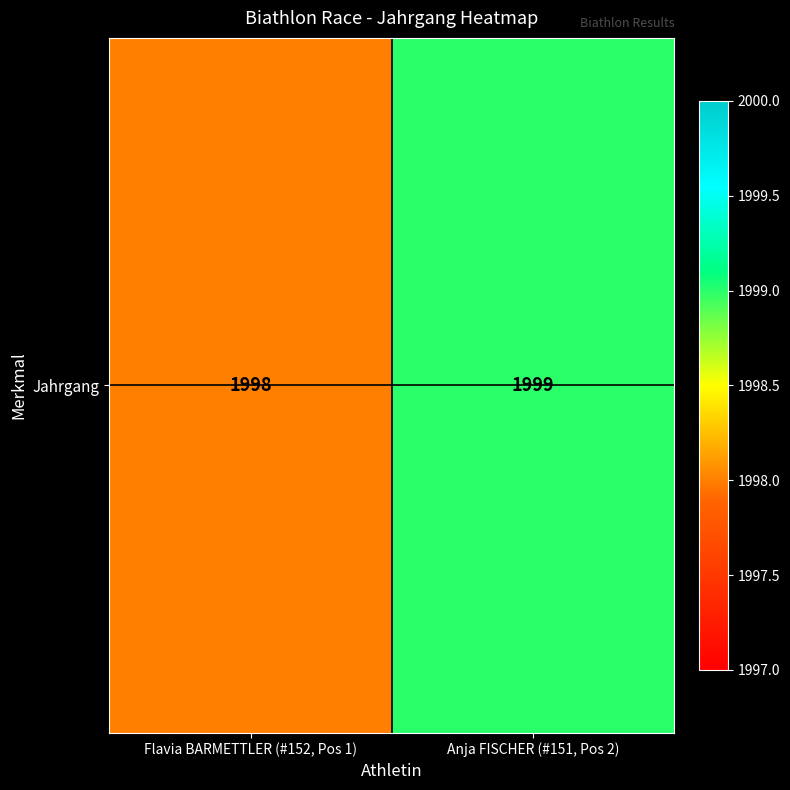

Reading right to left, extract all data points from this chart.

Anja FISCHER (#151, Pos 2)=1999	Flavia BARMETTLER (#152, Pos 1)=1998